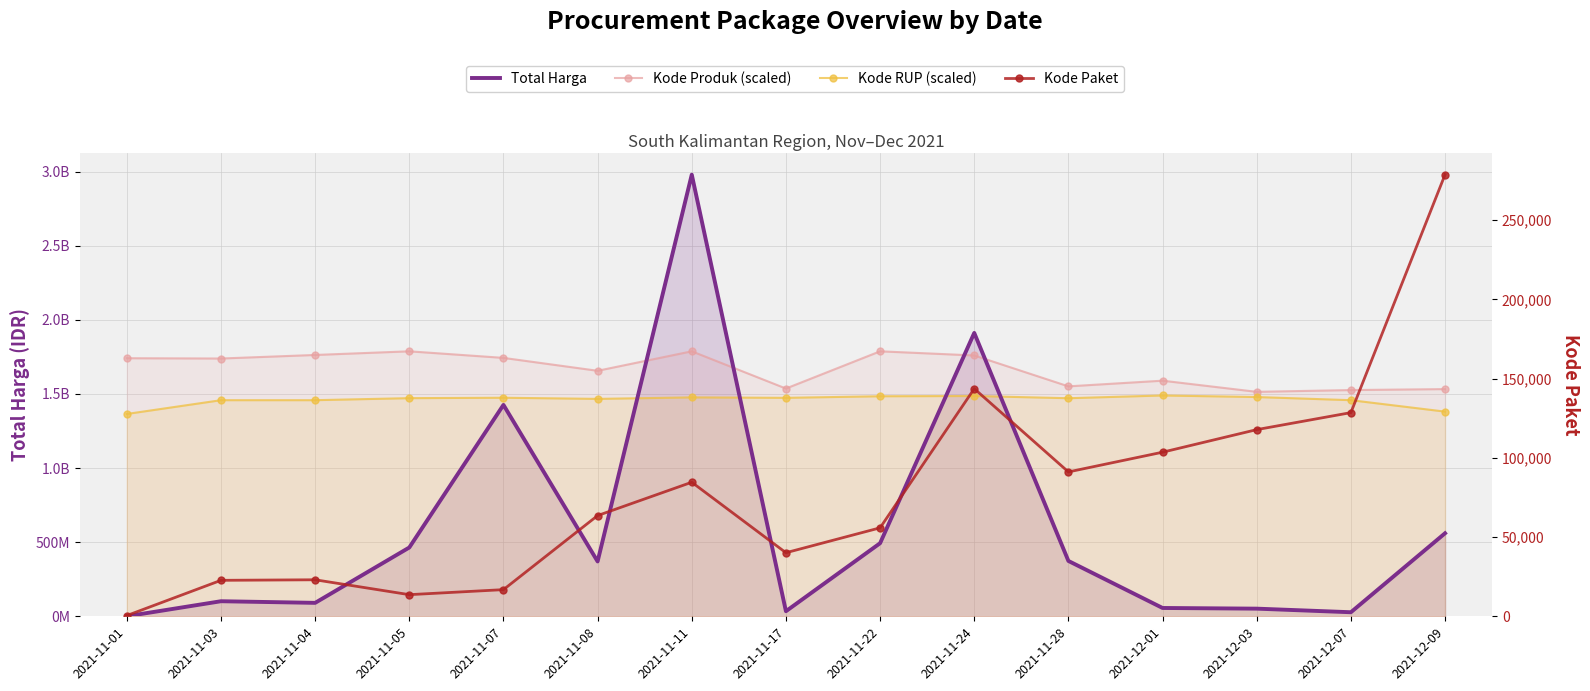

Where is the first local minimum for Total Harga?

2021-11-04